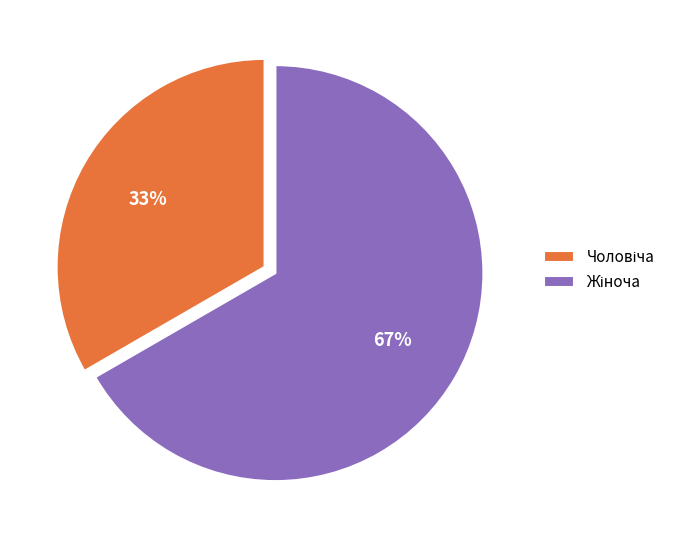

To the nearest percent, what is the average slice percentage?

50%